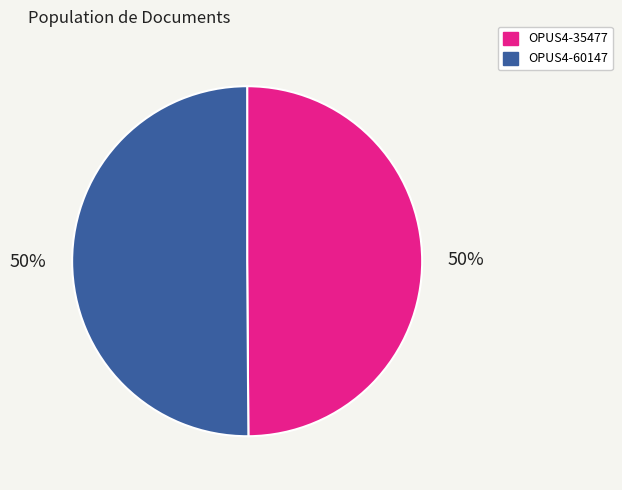

True or false: OPUS4-60147 accounts for 50% of the total.

True